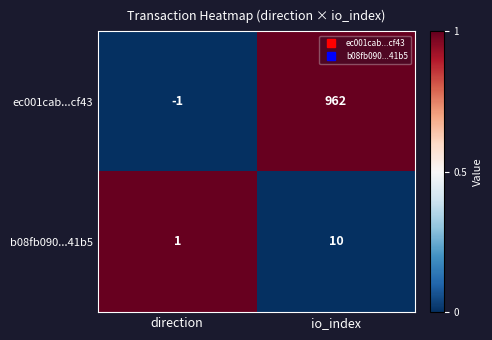

What is the sum of the b08fb090...41b5 values at io_index and direction?

11